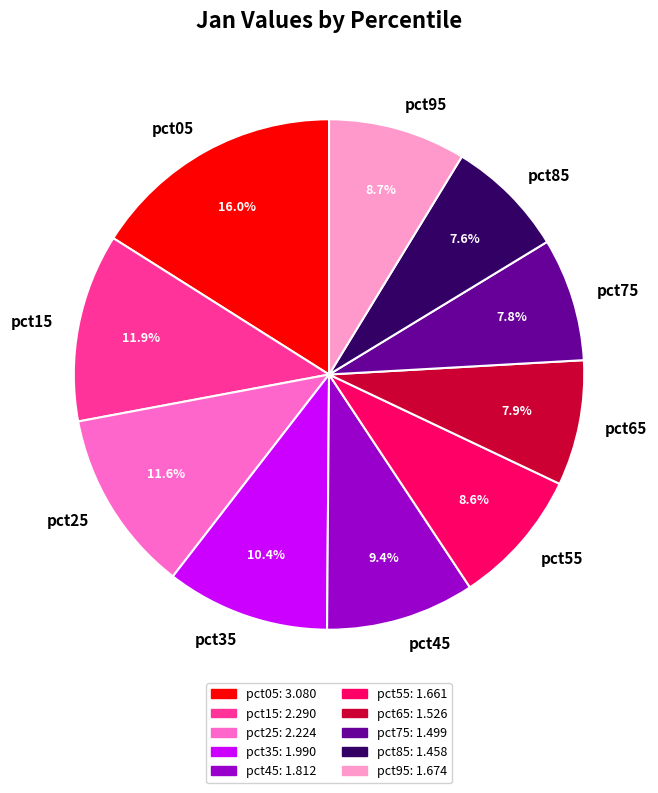

What is the total percentage of pct25 and pct55?

20.2%